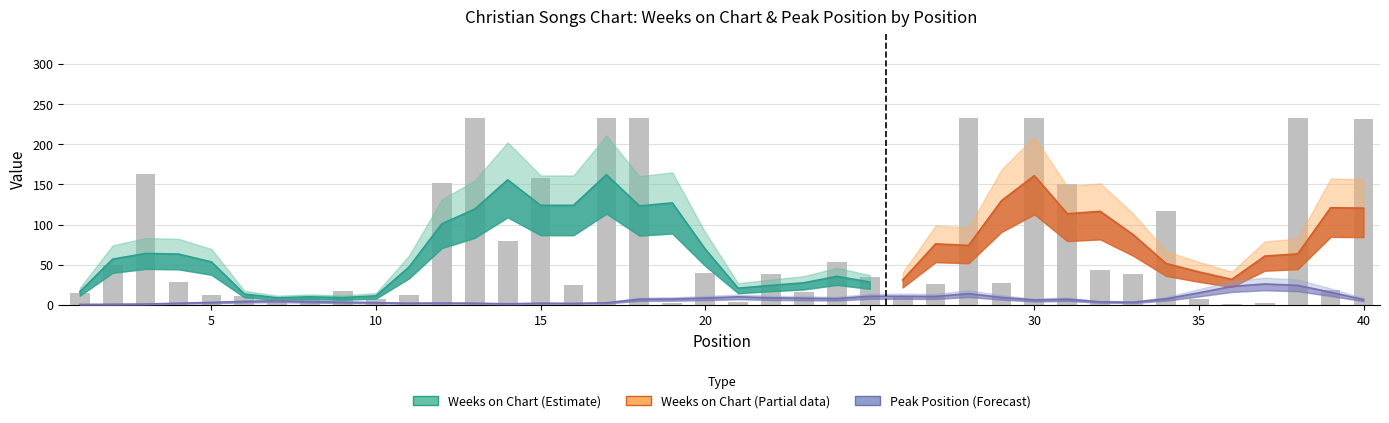

What is the value of the 37th bar from the left?

2